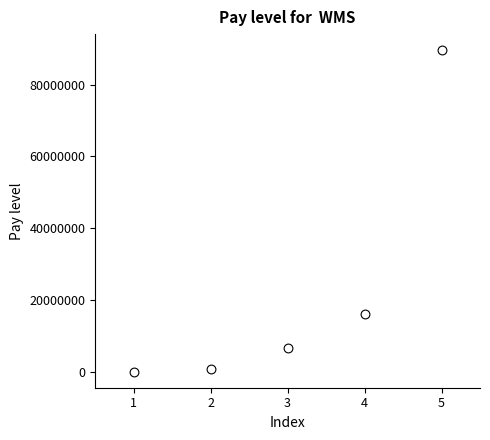

What Y value in the scatter plot is closest to 44806639?

16007675